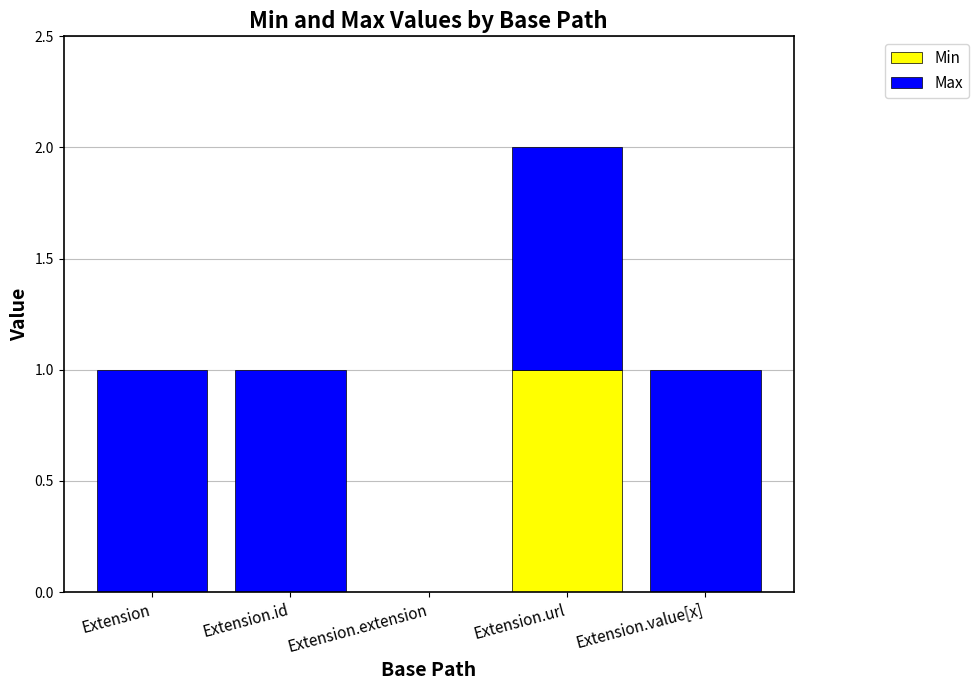

Is it true that Min equals 1 at Extension?

False